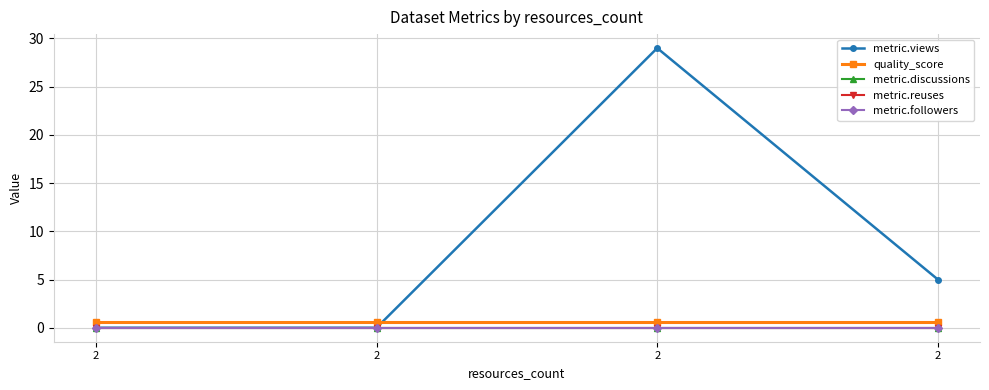

How many lines are shown in the chart?

5